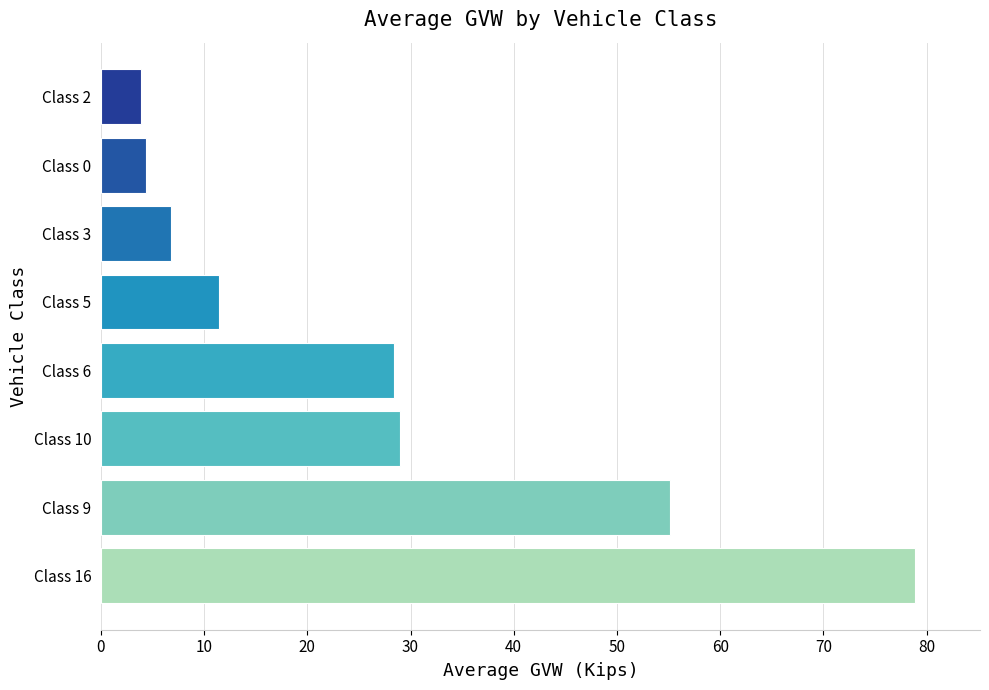

Count the number of categories in the chart.

8